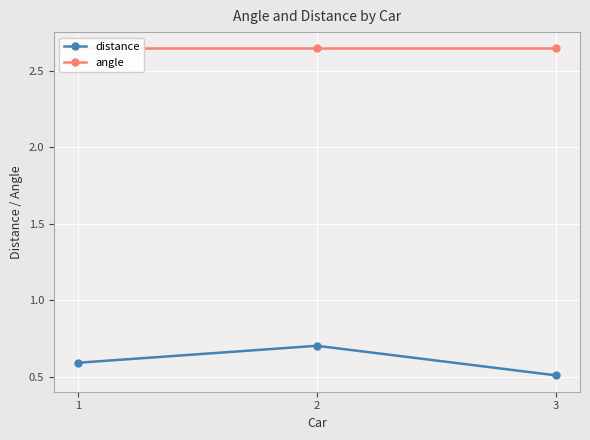

List the series in order of their overall mean, highest first.

angle, distance